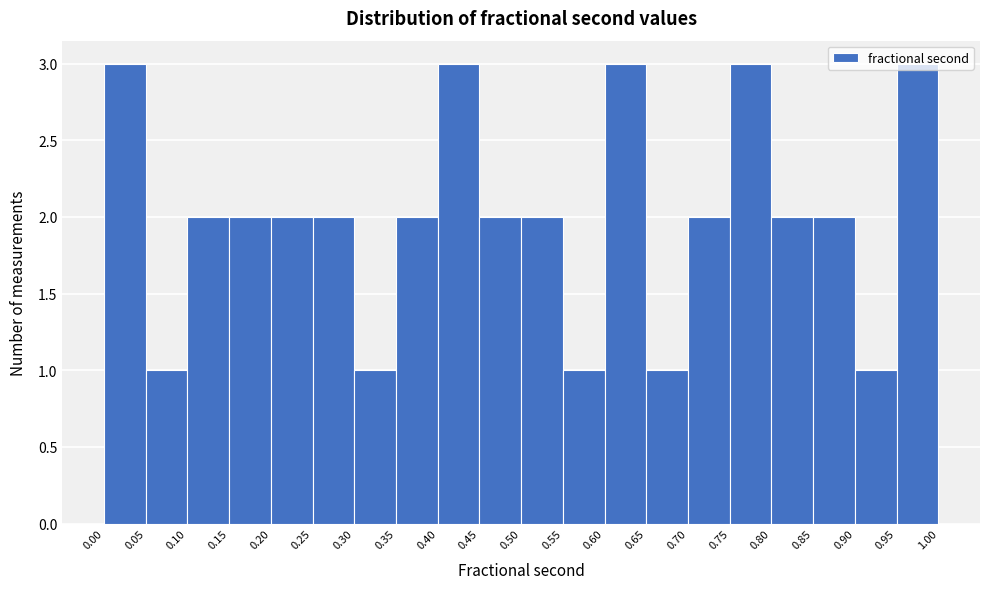

How tall is the bar that spans 0.20 to 0.25 on the x-axis? The values are not printed on the chart, so give them approximately, as read against the axis.

2